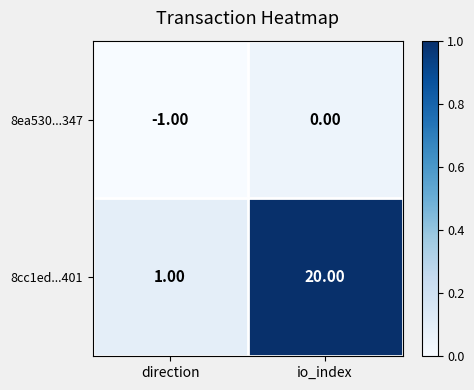

Between direction and io_index, which series saw the biggest shift?

8cc1ed...401